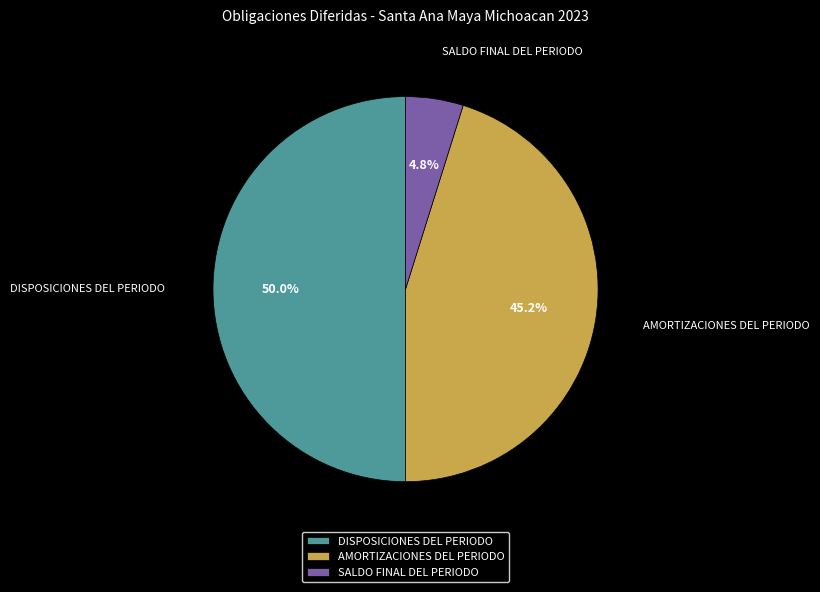

What is the ratio of the value at SALDO FINAL DEL PERIODO to the value at DISPOSICIONES DEL PERIODO?

0.1